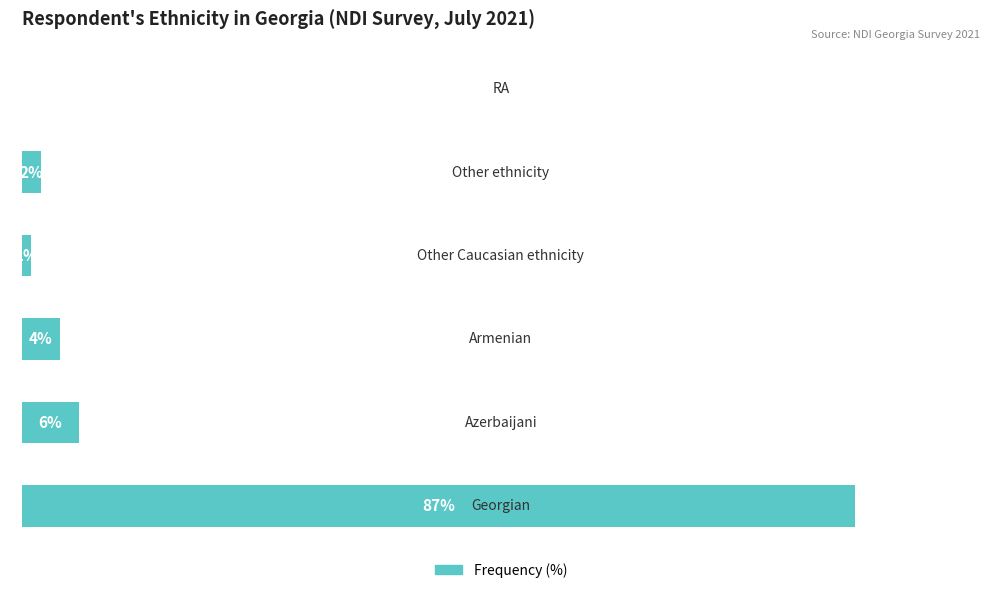

Are the bars horizontal?

Yes